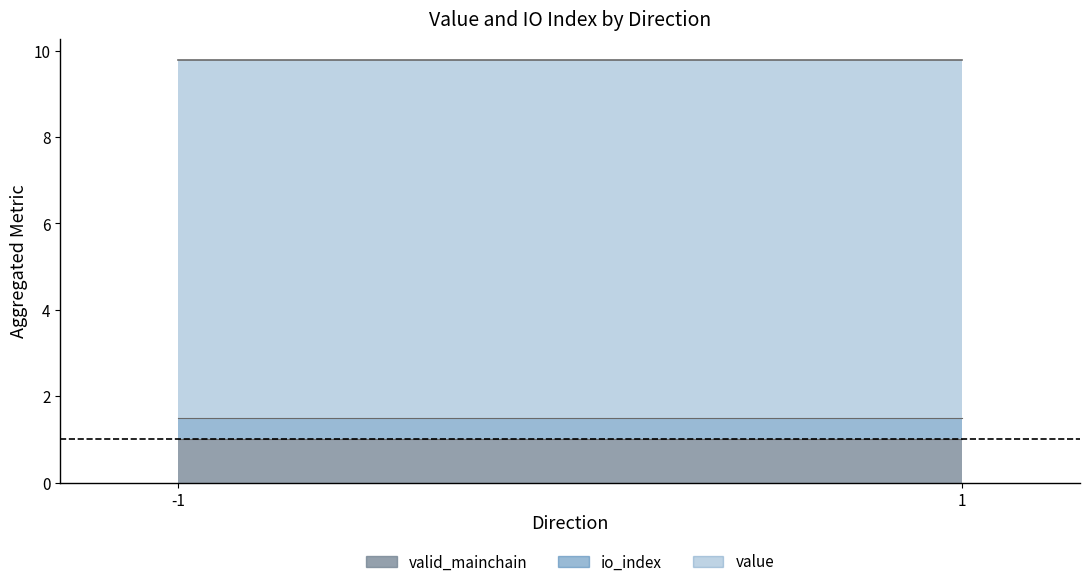

Which series has the largest range (max minus min)?

value